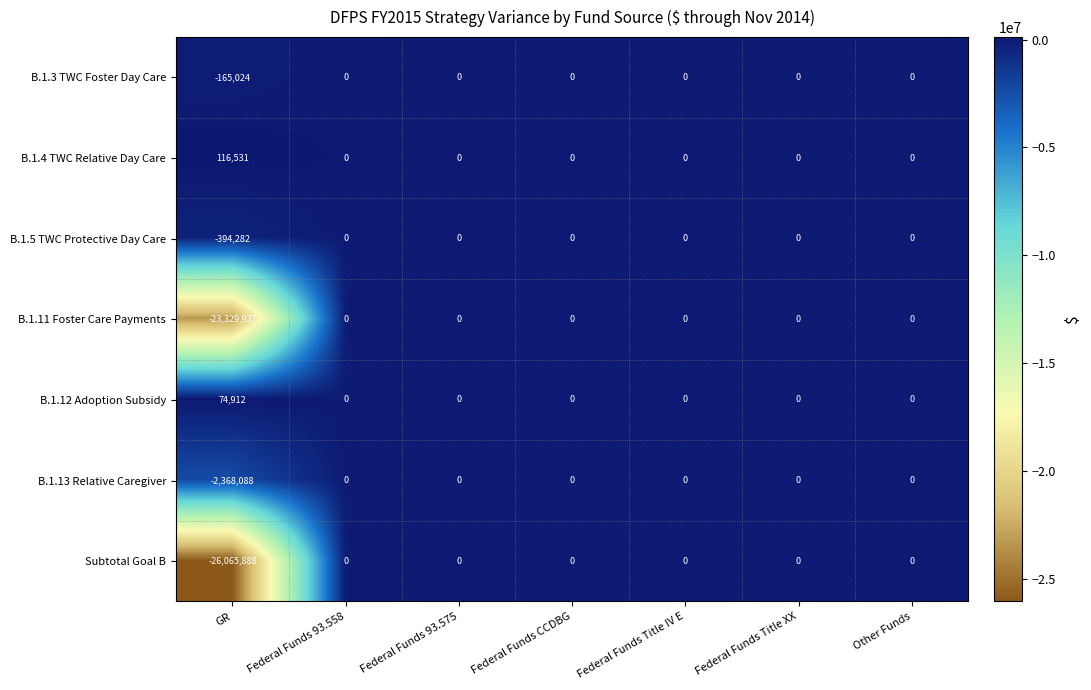

Which series has the largest total across all categories?

B.1.4 TWC Relative Day Care